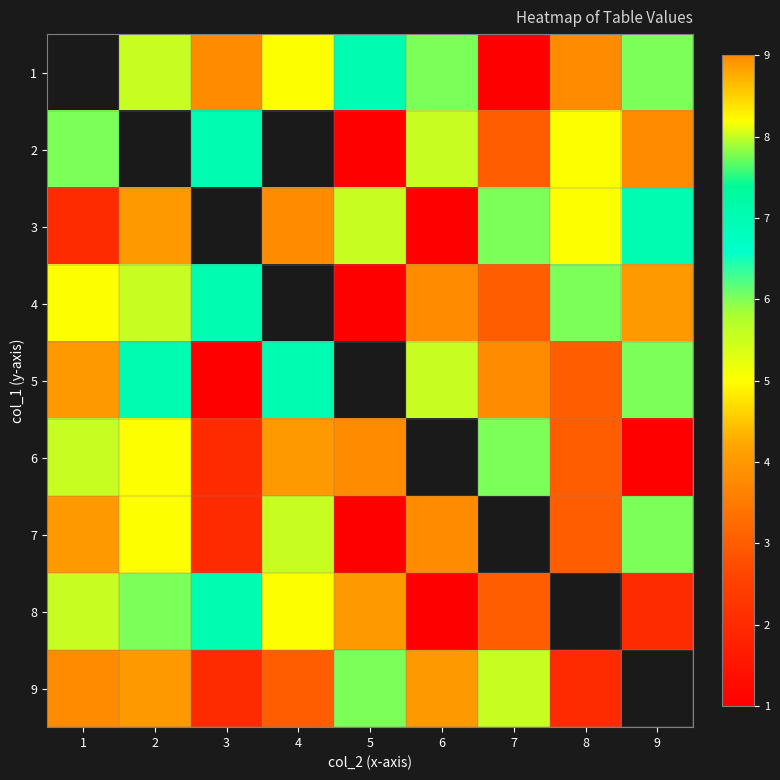

True or false: 1 has a value of 3.3 at 6.

False